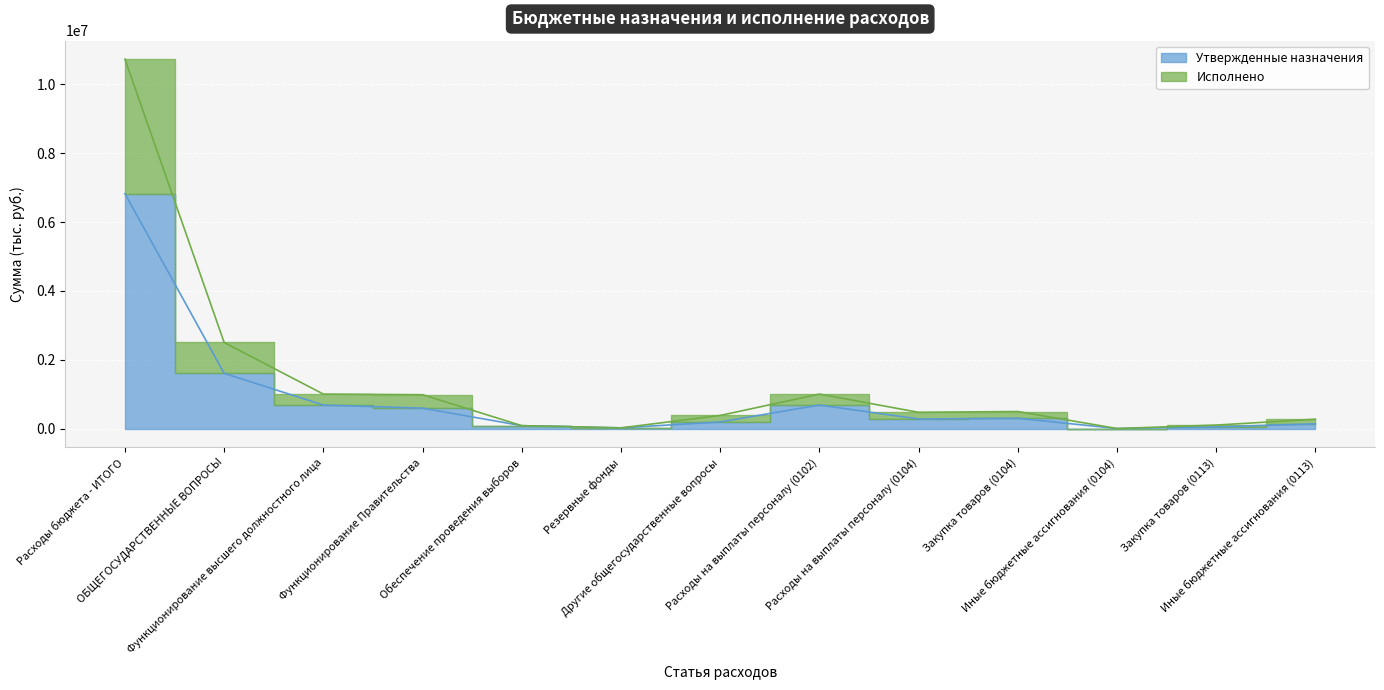

At which category is the sum across all series the highest?

Расходы бюджета - ИТОГО